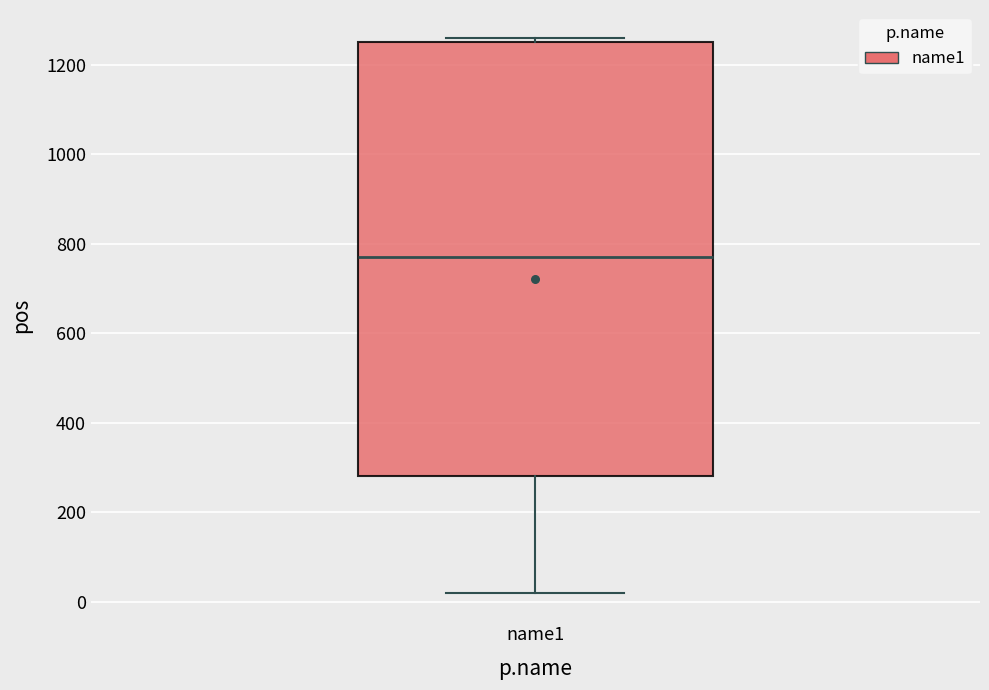

Transcribe this box plot: give where the median line is, the range the box spans, and where the two whiskers end, as read against the y-axis. The values are not printed on the chart, so give them approximately, as read against the axis.

median 760, box 280 to 1260, whiskers 20 to 1260 (just above the box's upper edge)